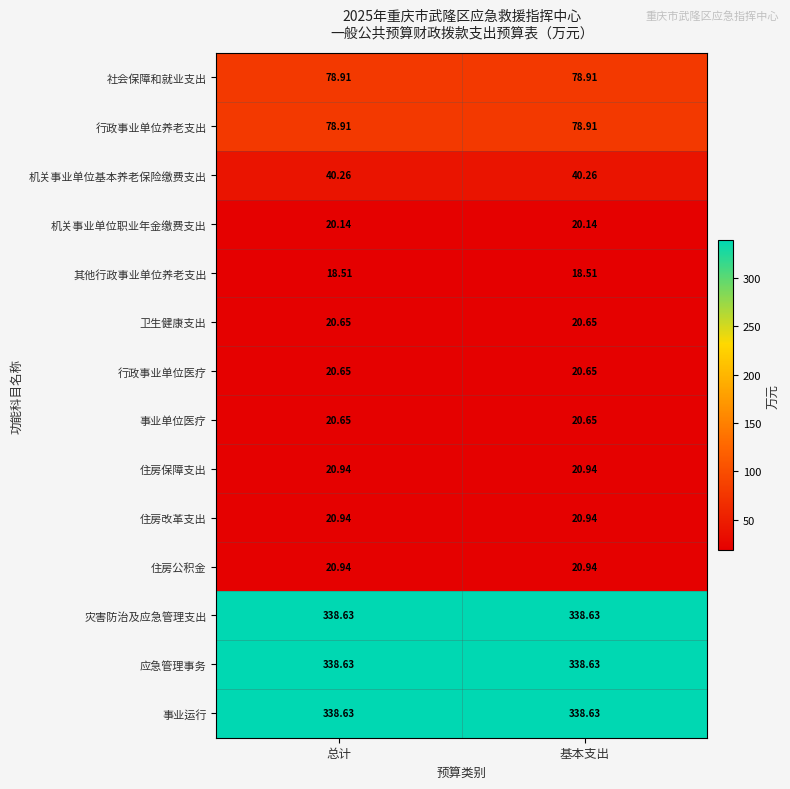

Is the value of 行政事业单位养老支出 at 总计 greater than the value of 住房保障支出 at 总计?

Yes